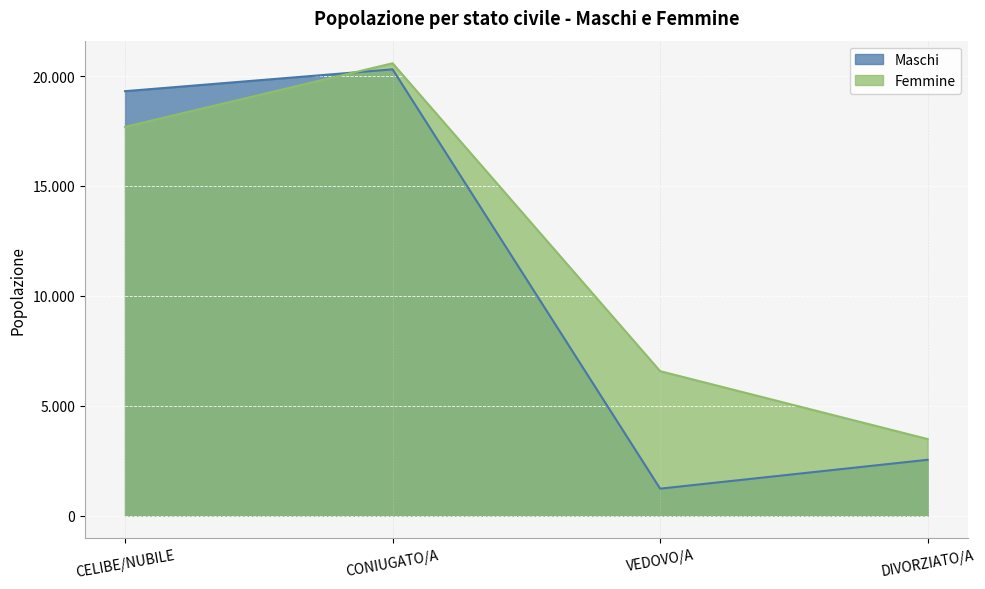

Which category has the highest value across all series?

CONIUGATO/A